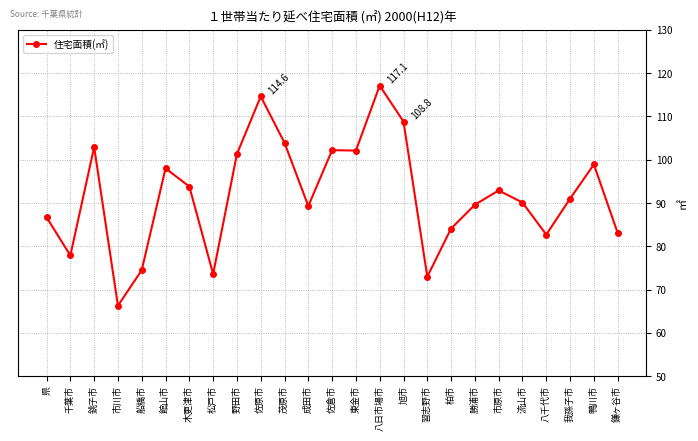

Is it true that the value at 木更津市 is 93.8?

True